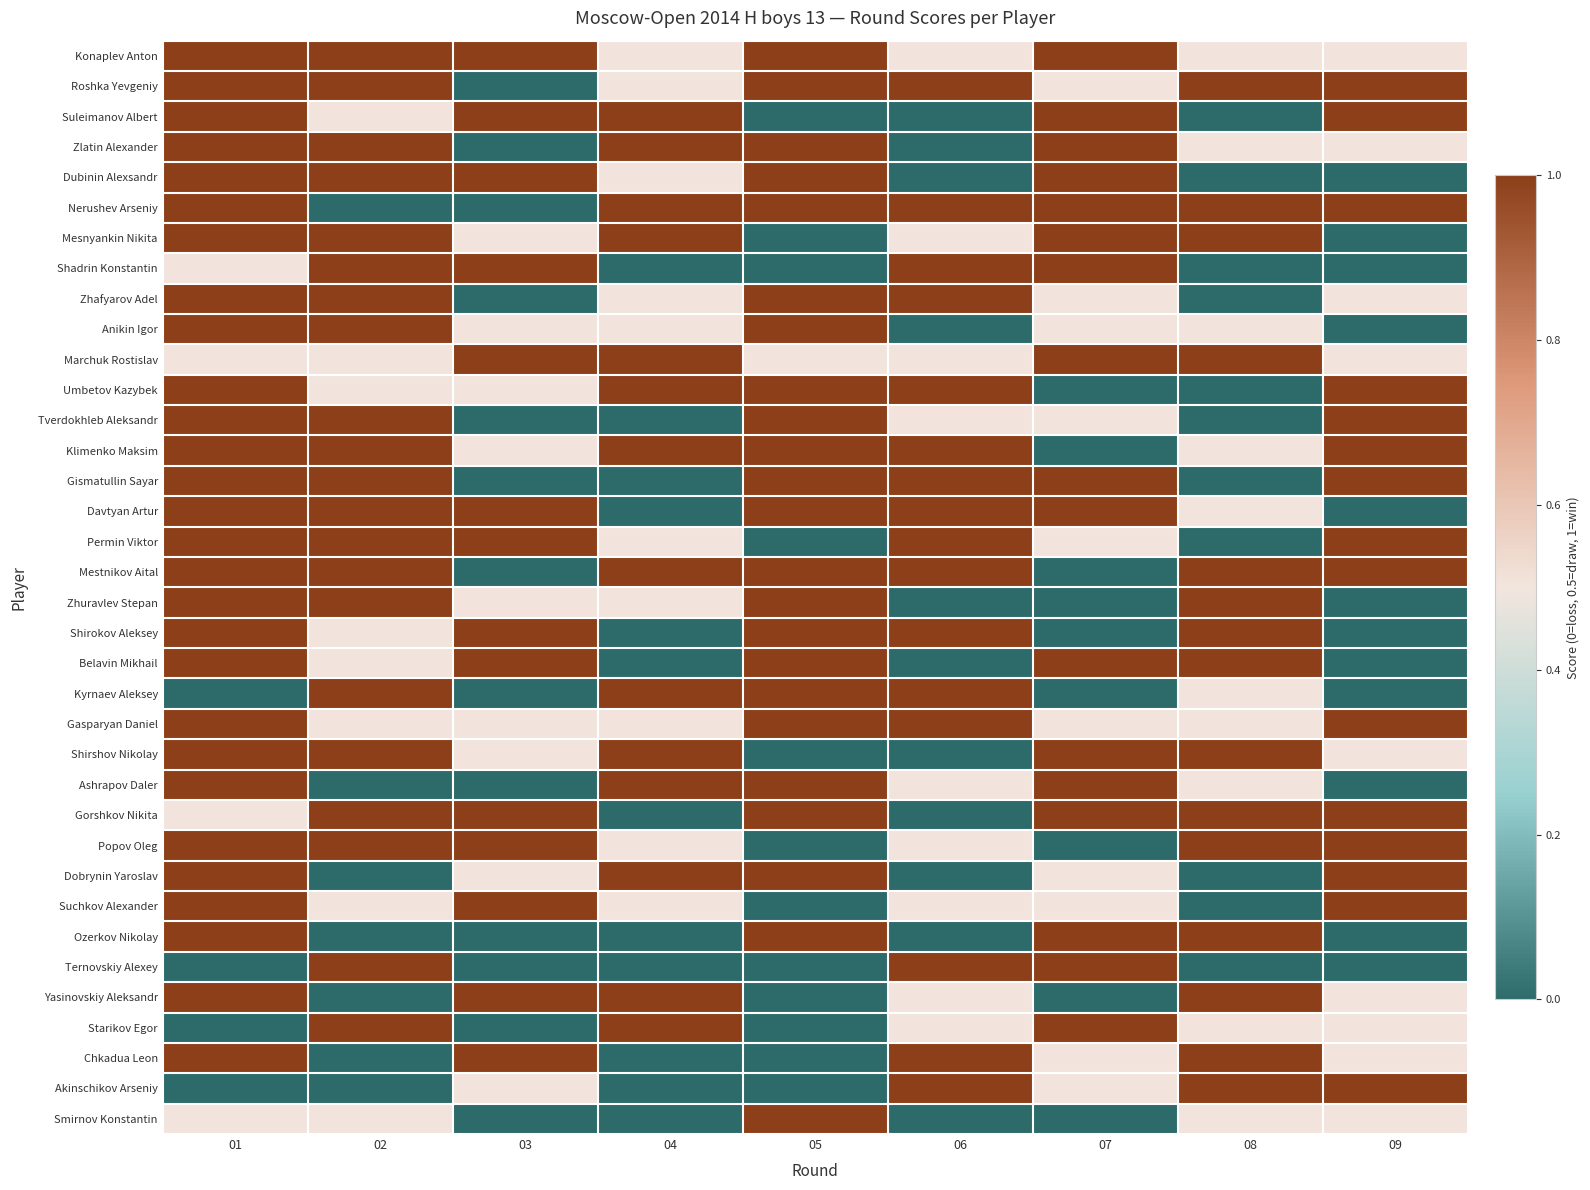

Between 02 and 07, which is larger?

02